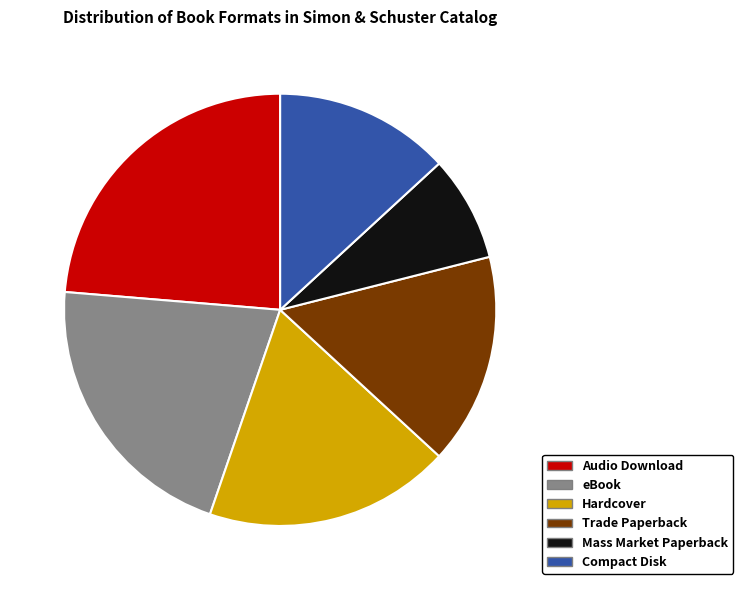

Between eBook and Trade Paperback, which is larger?

eBook